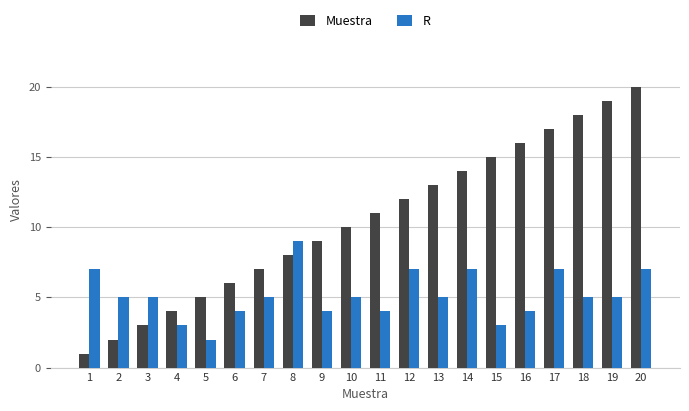

How many bars are there in total?

40